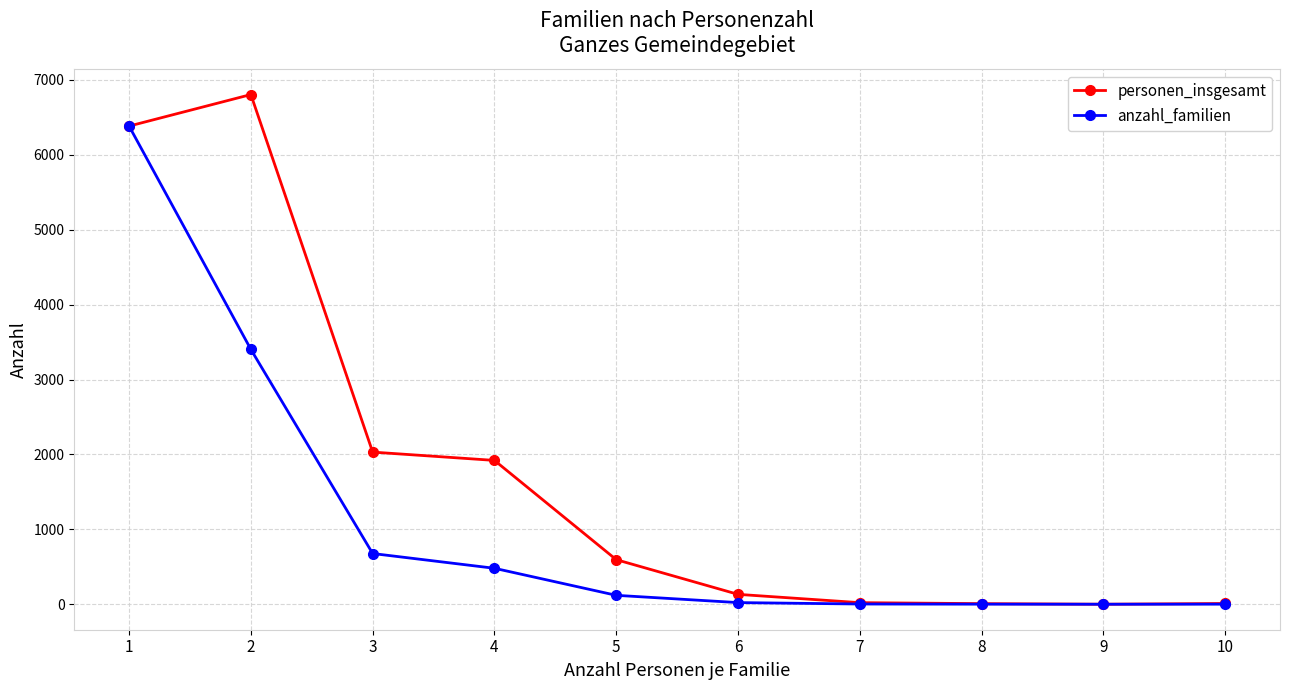

Which category has the highest value in the personen_insgesamt series?

2